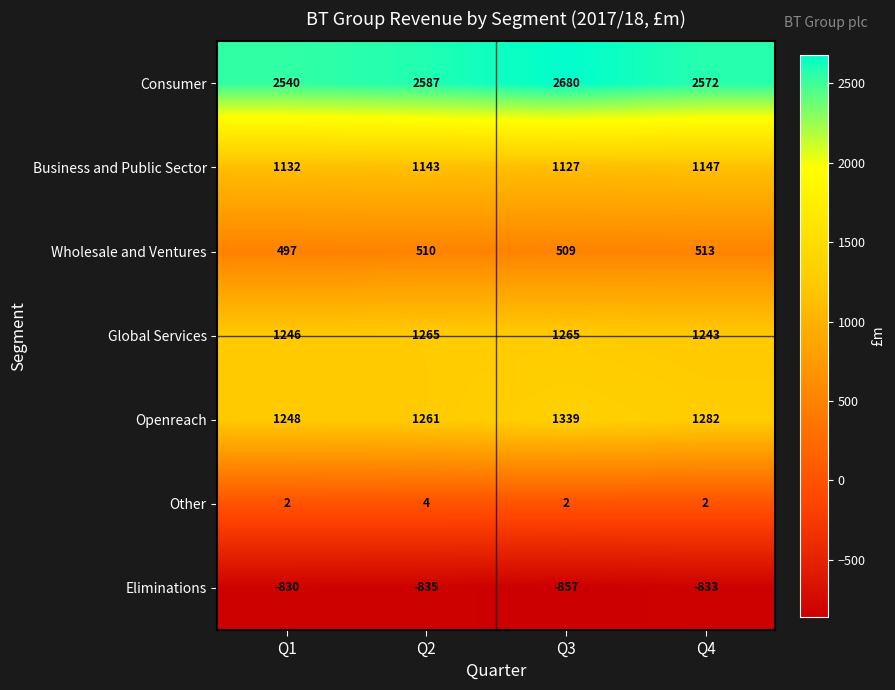

What is the difference between the Global Services values at Q1 and Q4?

3